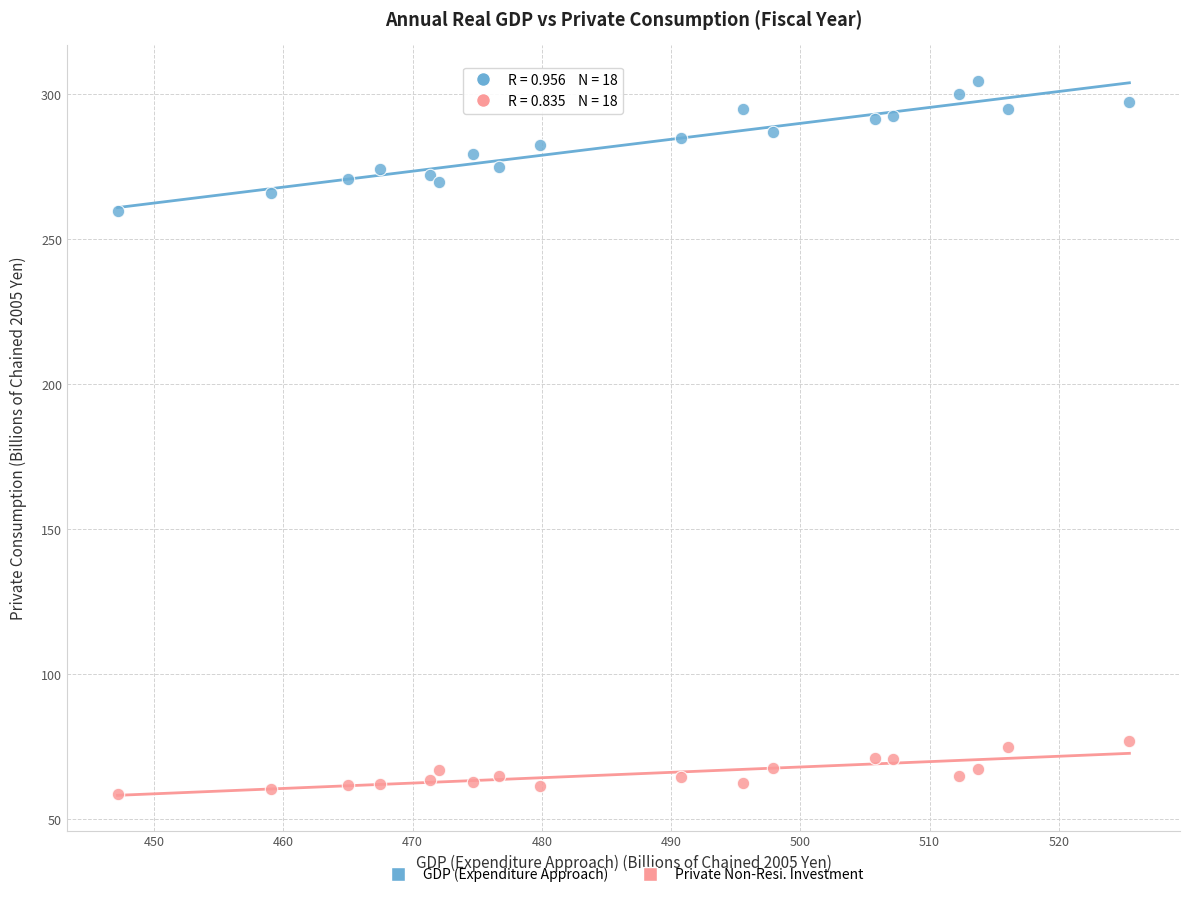

Which series reaches the maximum Y coordinate?

GDP (Expenditure Approach)